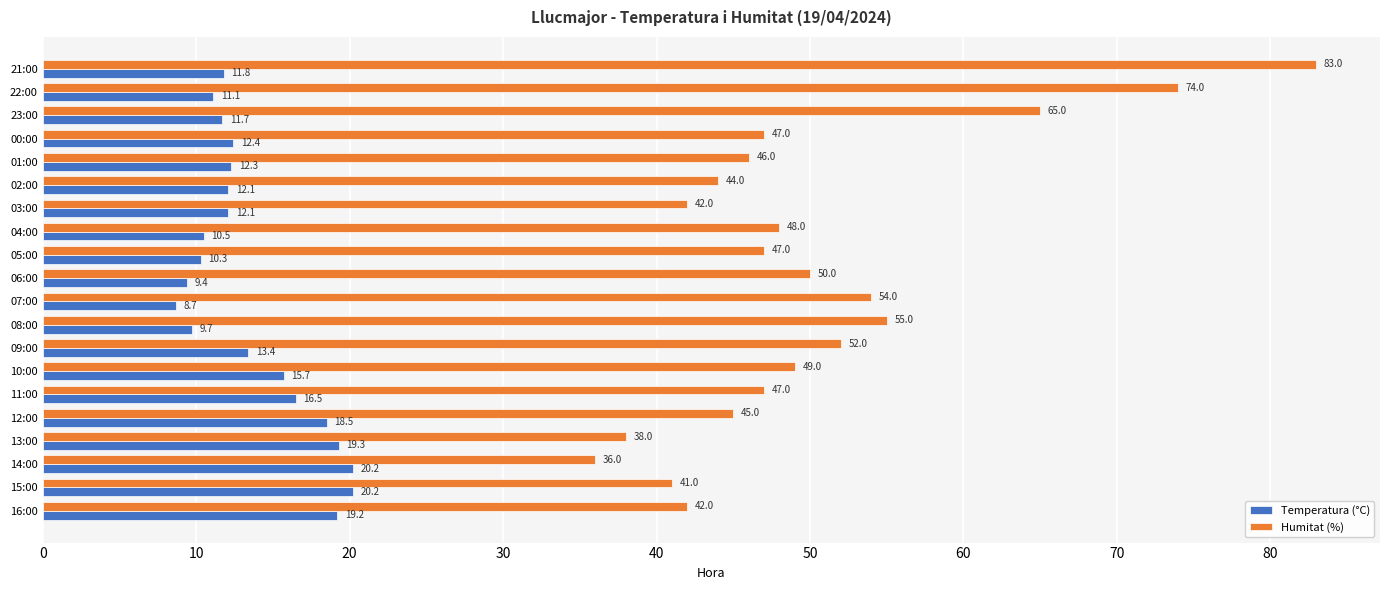

The Humitat (%) series shows 20.2 at 21:00. True or false?

False